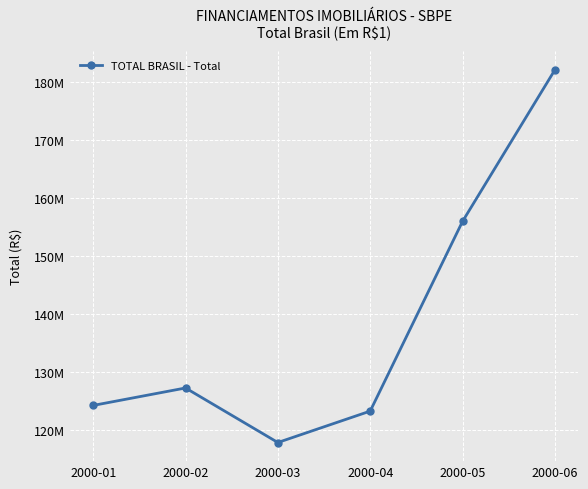

What is the difference between the values at 2000-04 and 2000-02?

3985353